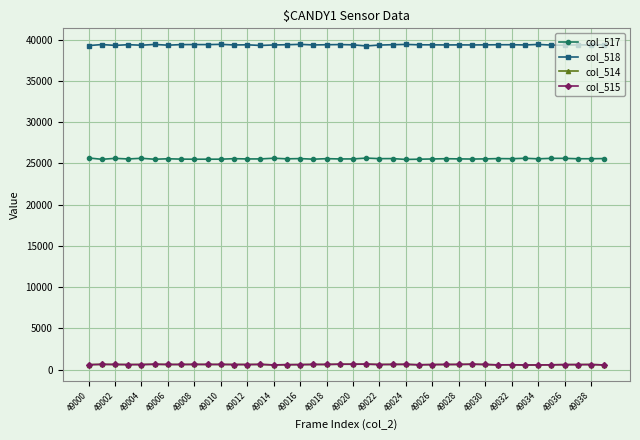

What is the greatest value displayed?

39424